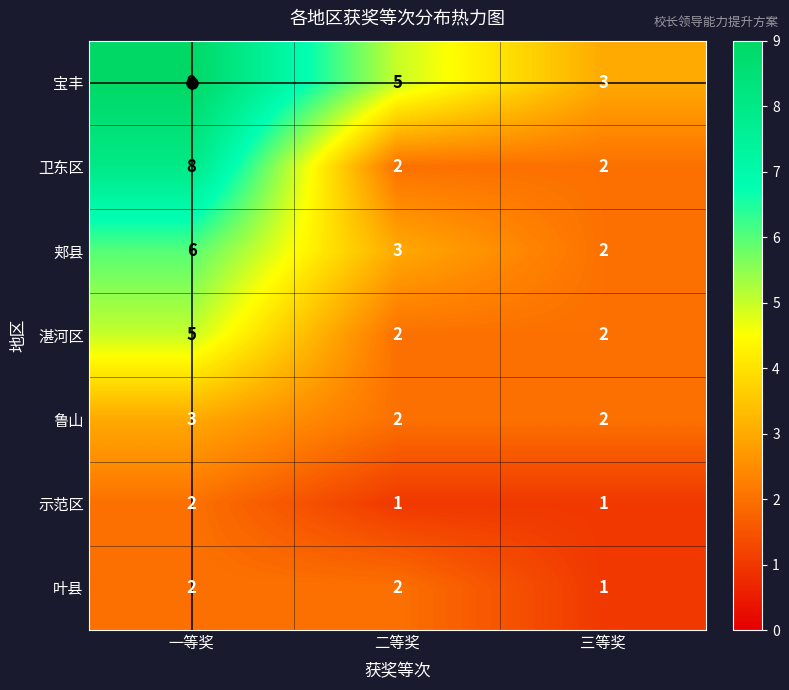

Count the 叶县 values in the range 1 to 2.

3